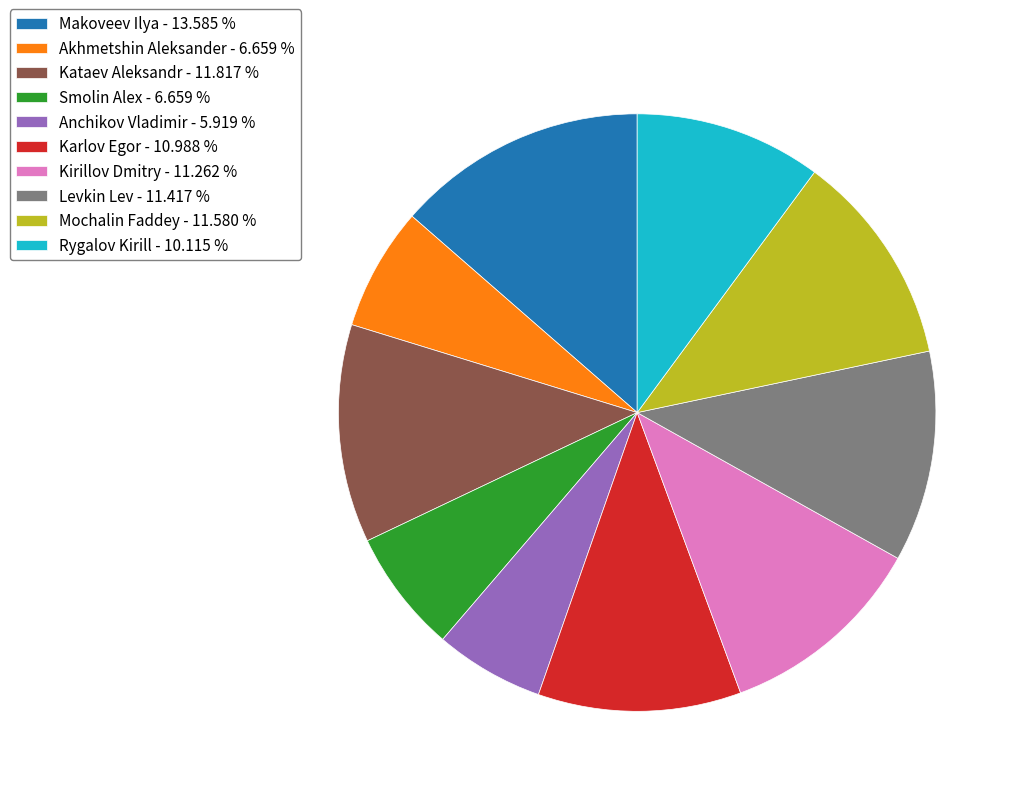

True or false: Kirillov Dmitry accounts for 20% of the total.

False